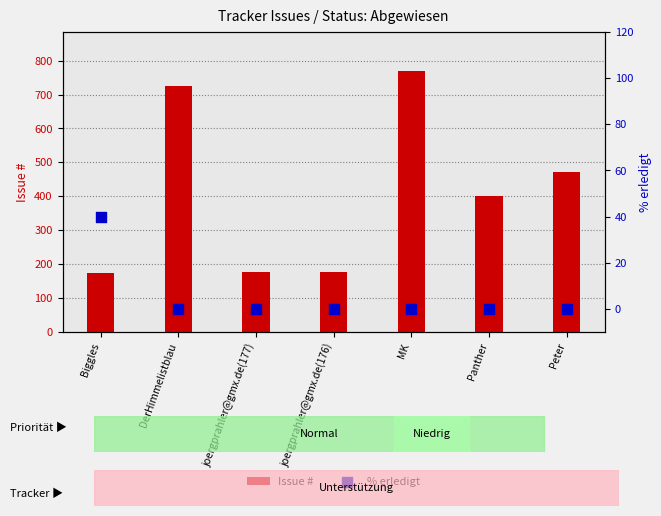

Which series has the largest total across all categories?

Issue #